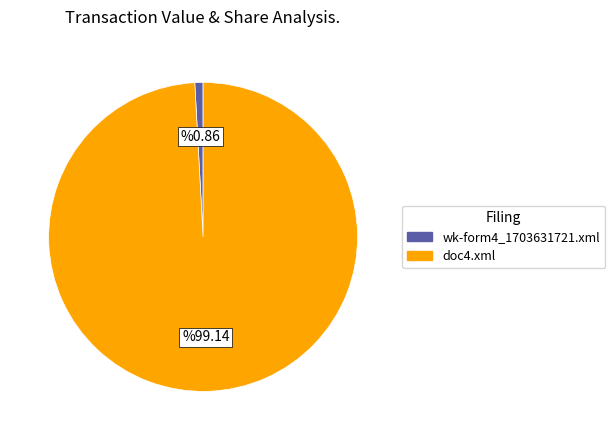

How many slices are in this pie chart?

2